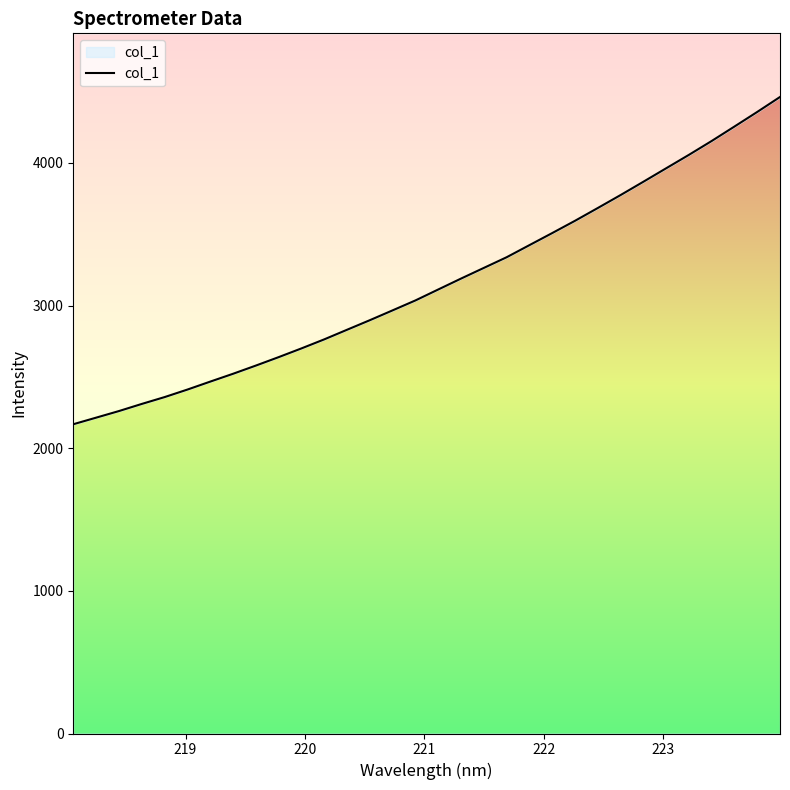

True or false: the data has more than 0 interior local peaks.

False